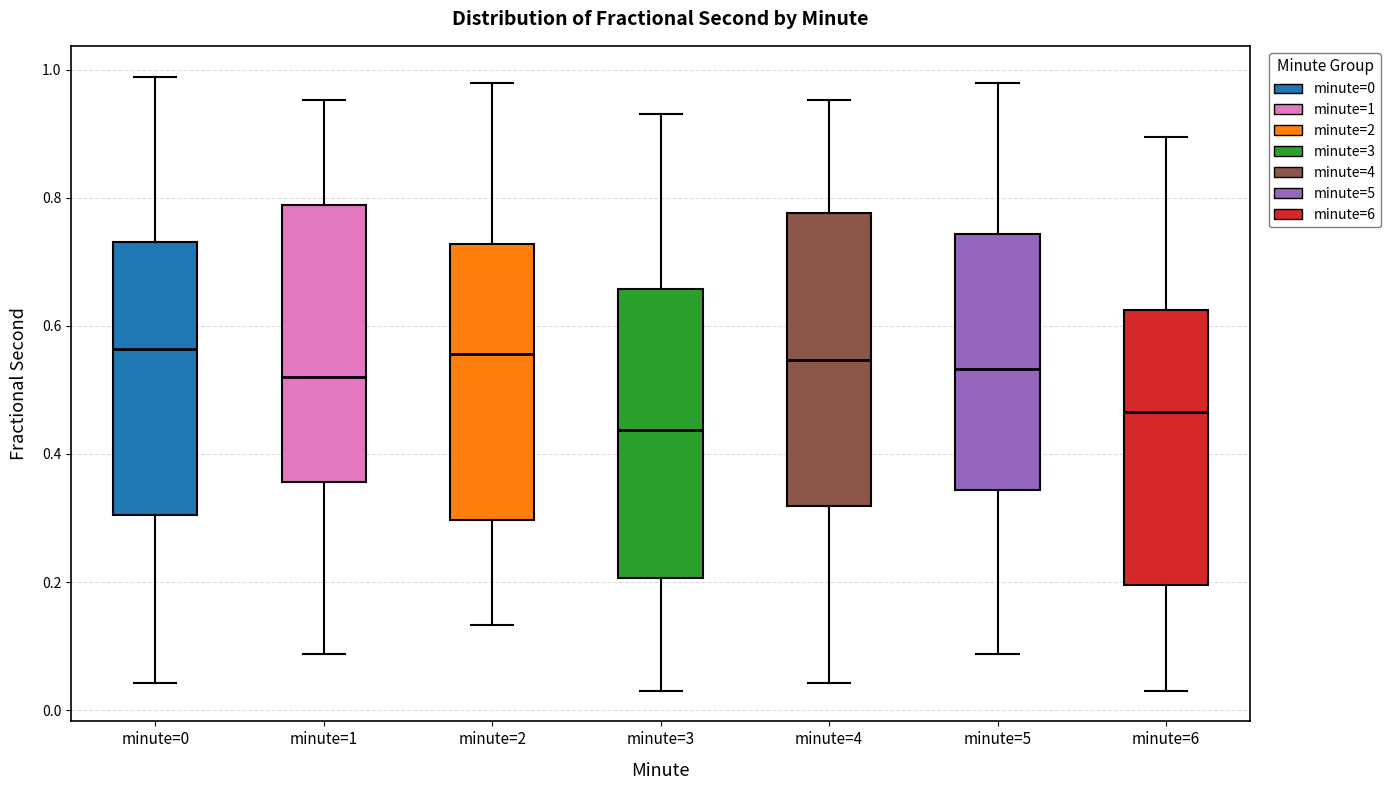

Where is the lower edge of the box for minute=1 on the y-axis? The values are not printed on the chart, so give them approximately, as read against the axis.

0.36